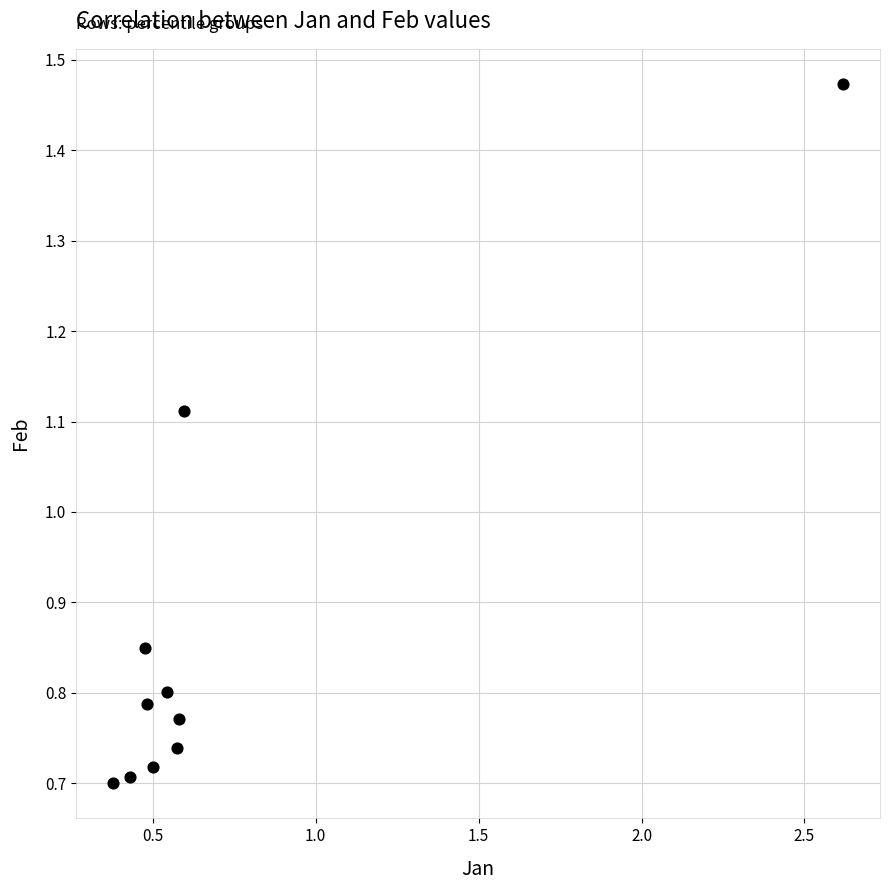

What is the range of X values (max minus min)?

2.2